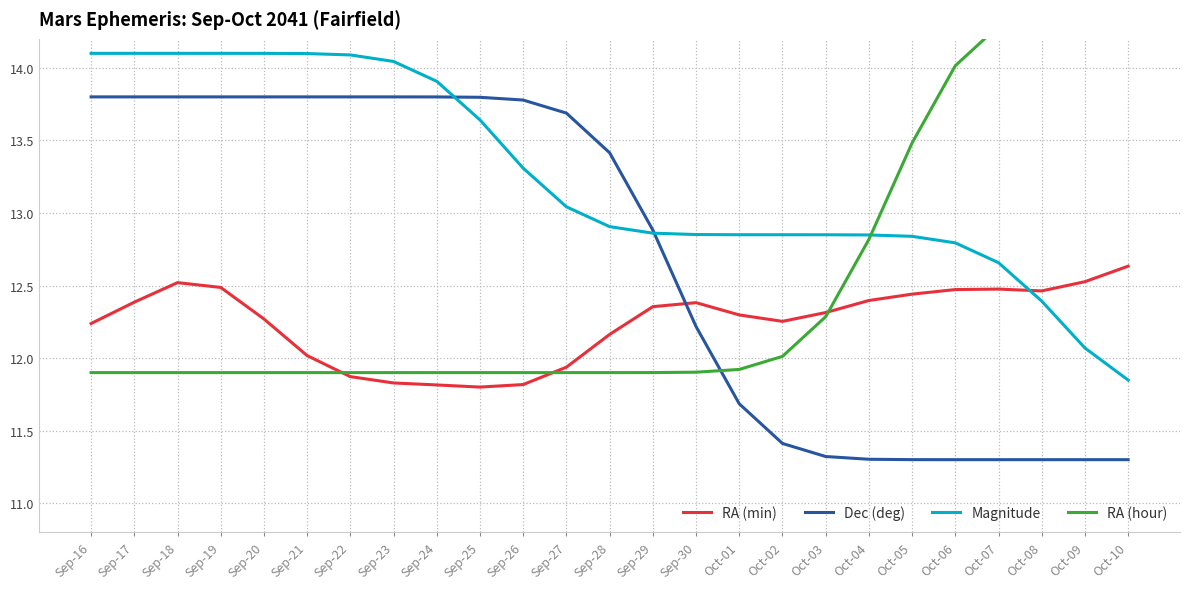

How many interior local valleys does the RA (min) series have?

3